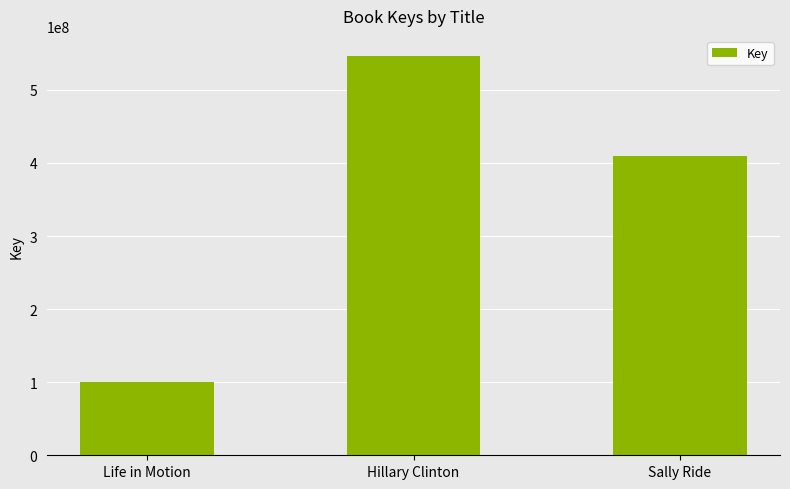

Which has a higher value, Life in Motion or Sally Ride?

Sally Ride